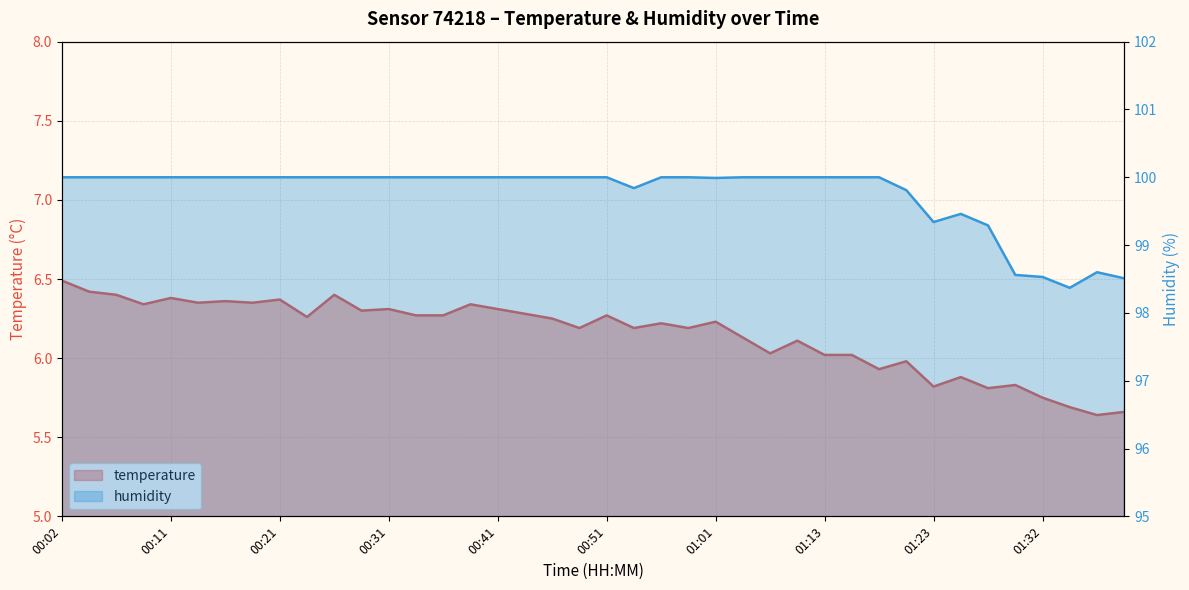

Does the chart have visible grid lines?

Yes